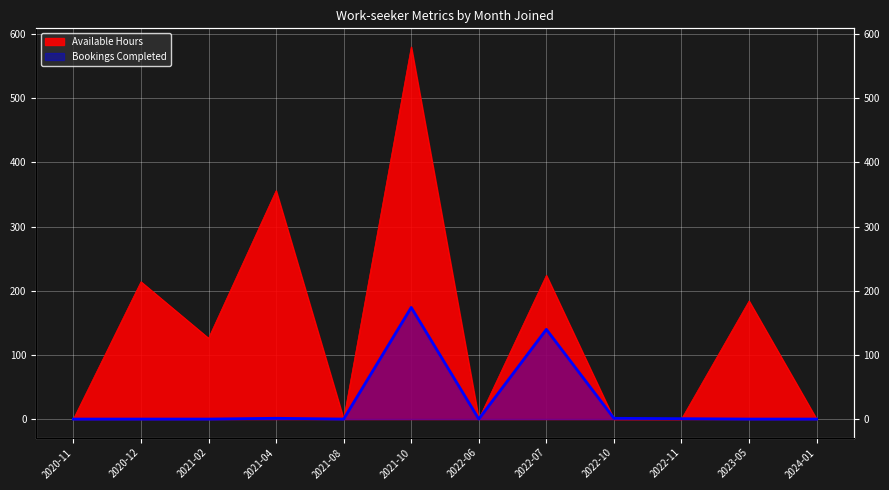

Is it true that Bookings Completed equals 0.5 at 2021-04?

False